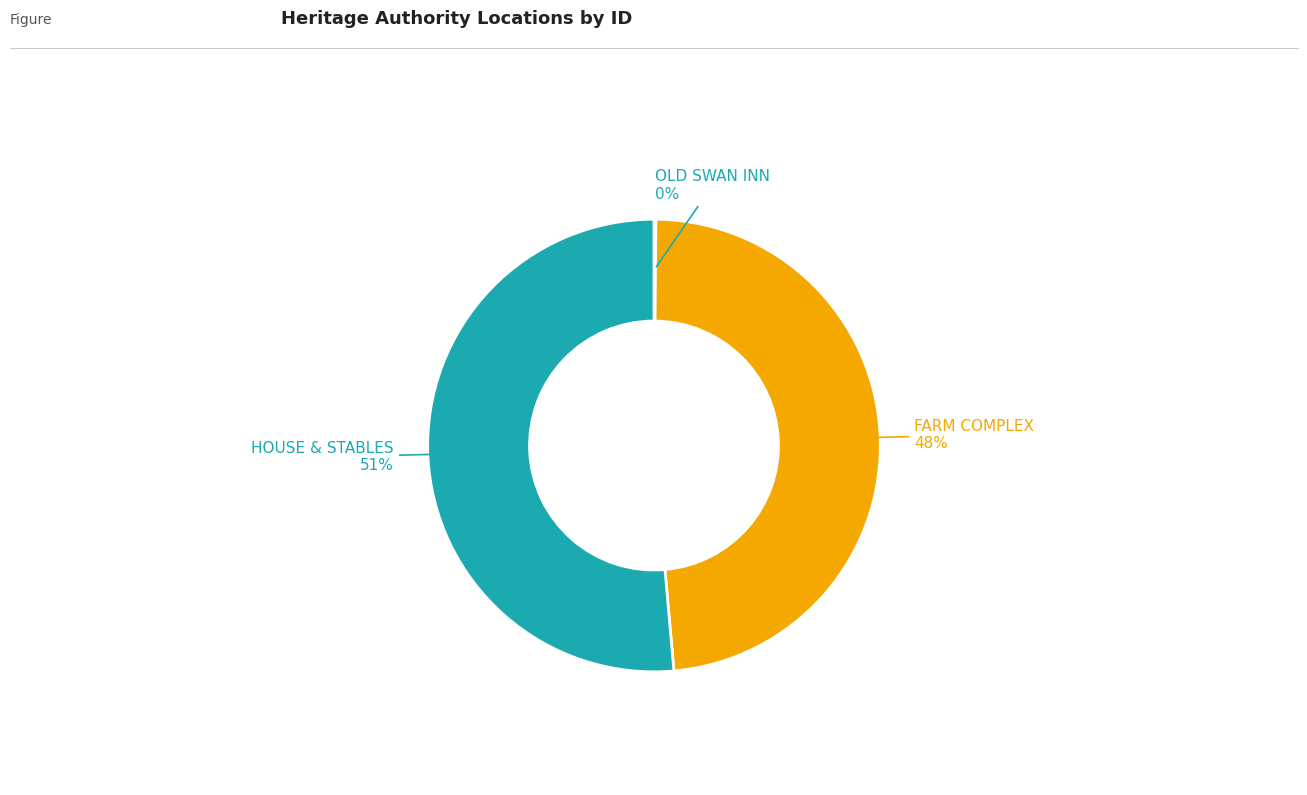

To the nearest percent, what is the difference between the largest and smallest slice percentages?

51%